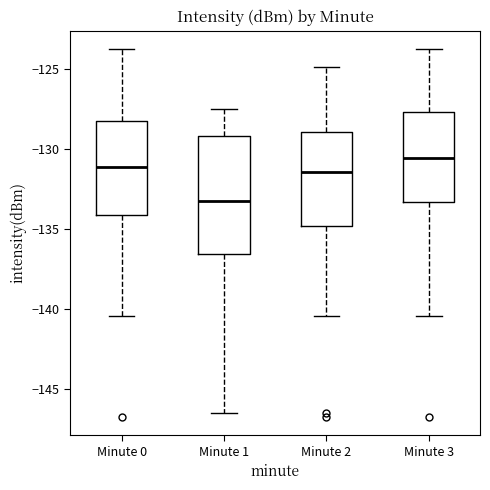

Which box has the lowest median line?

Minute 1